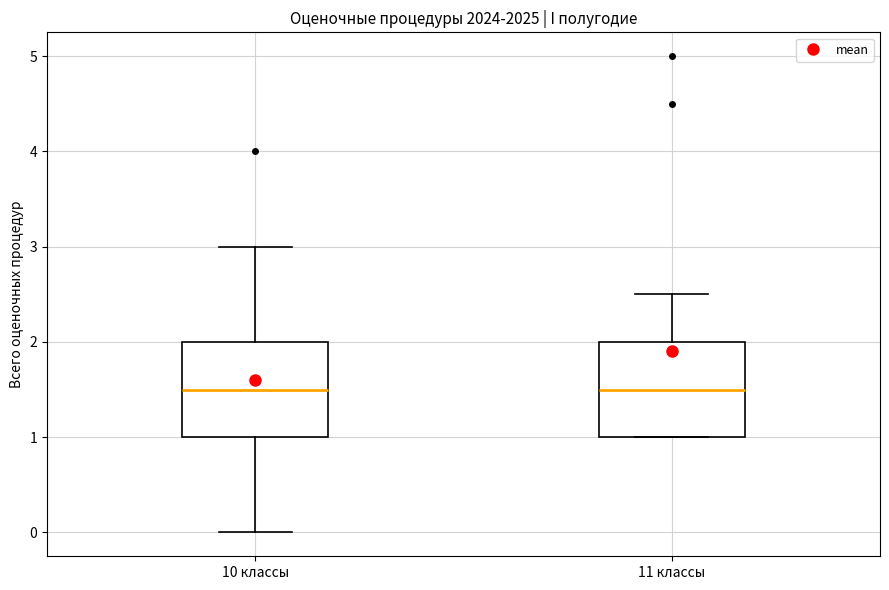

Where does the median line of the box for 10 классы sit on the y-axis? The values are not printed on the chart, so give them approximately, as read against the axis.

1.5